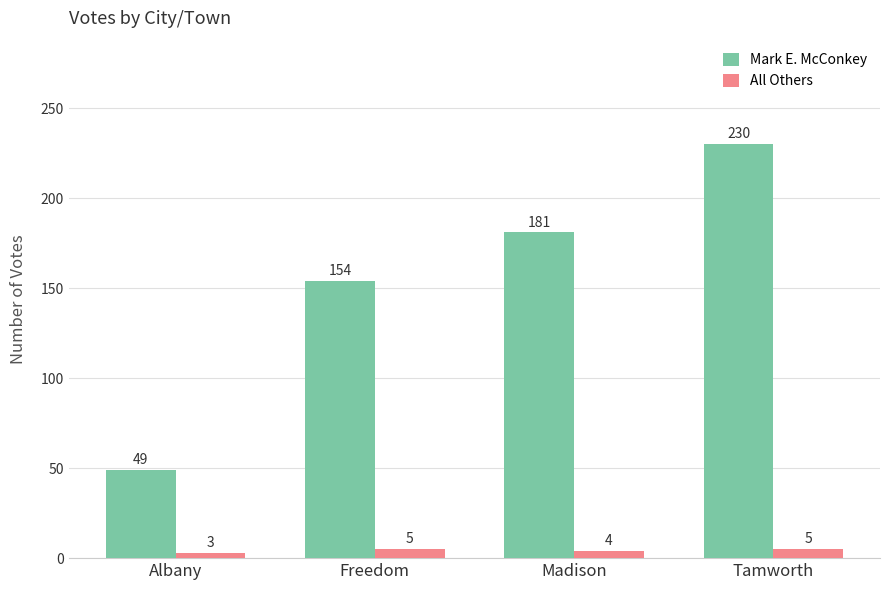

What is the value of the All Others bar at the 1st from the left?

3